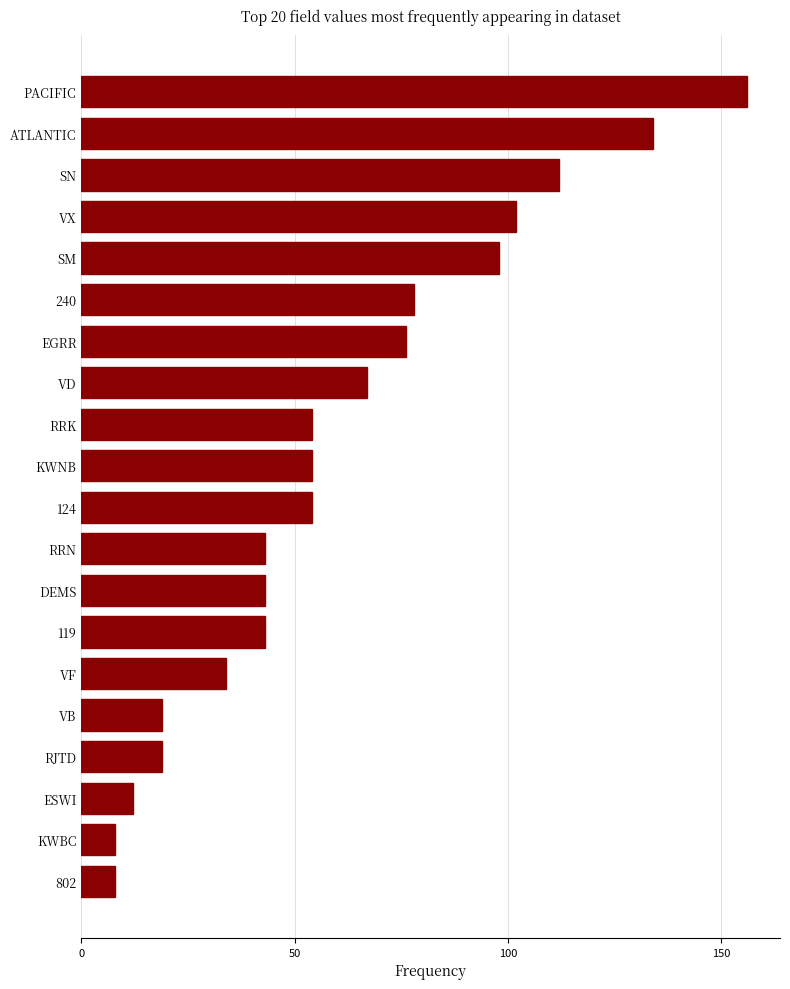

Reading bottom to top, what are all the values shown in this chart?

802=8	KWBC=8	ESWI=12	RJTD=19	VB=19	VF=34	119=43	DEMS=43	RRN=43	124=54	KWNB=54	RRK=54	VD=67	EGRR=76	240=78	SM=98	VX=102	SN=112	ATLANTIC=134	PACIFIC=156